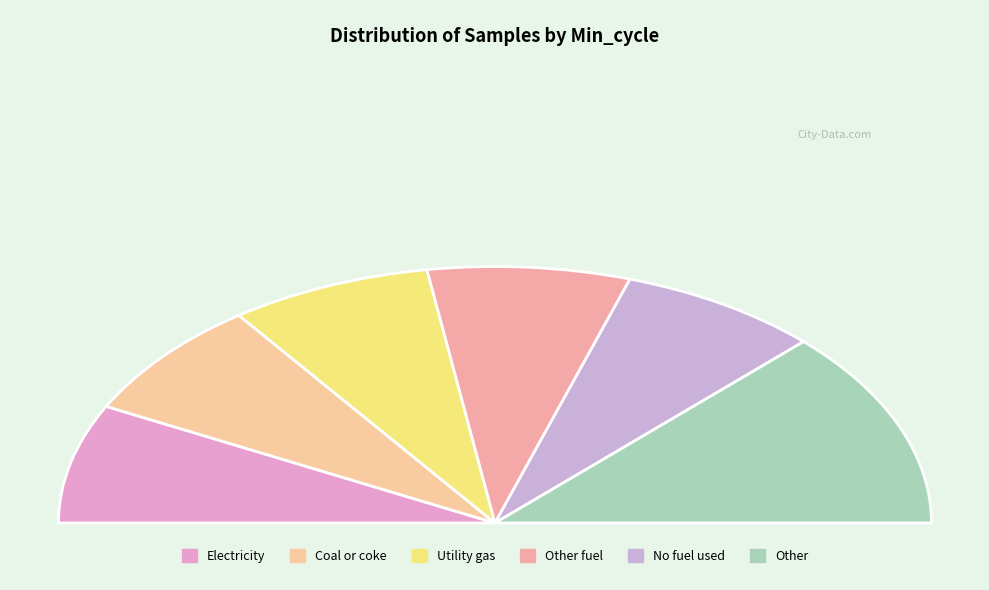

Does 27 represent more than half of the total?

No